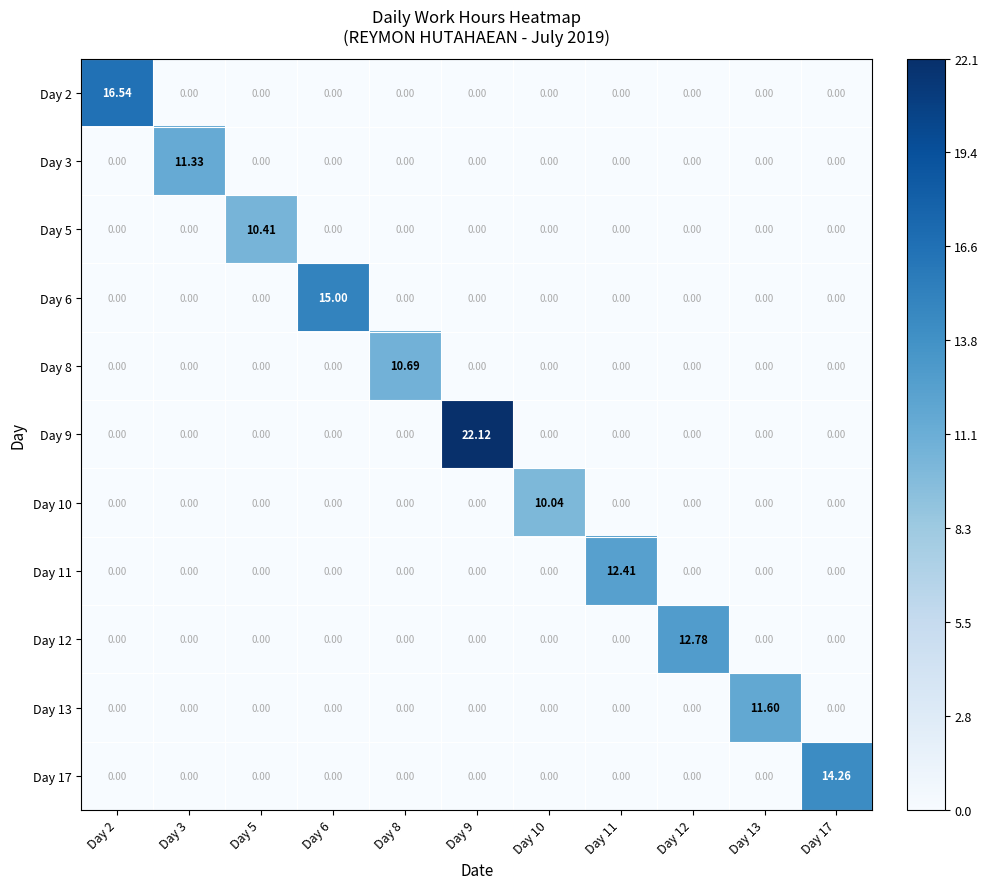

Is the value of Day 3 at Day 3 greater than the value of Day 12 at Day 9?

Yes